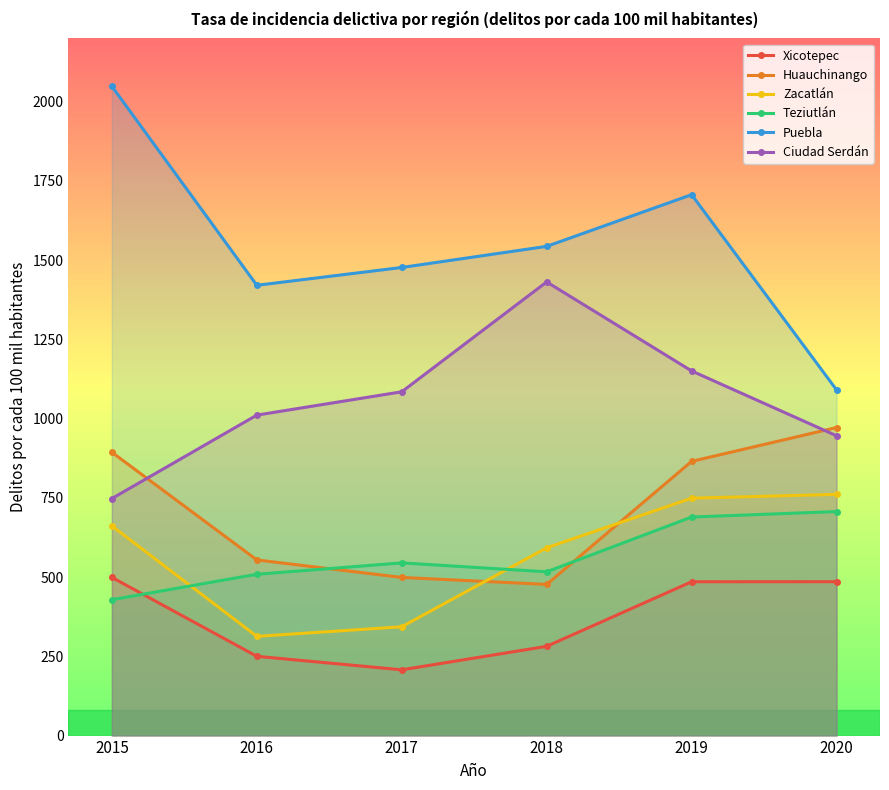

At which category is the sum across all series the highest?

2019